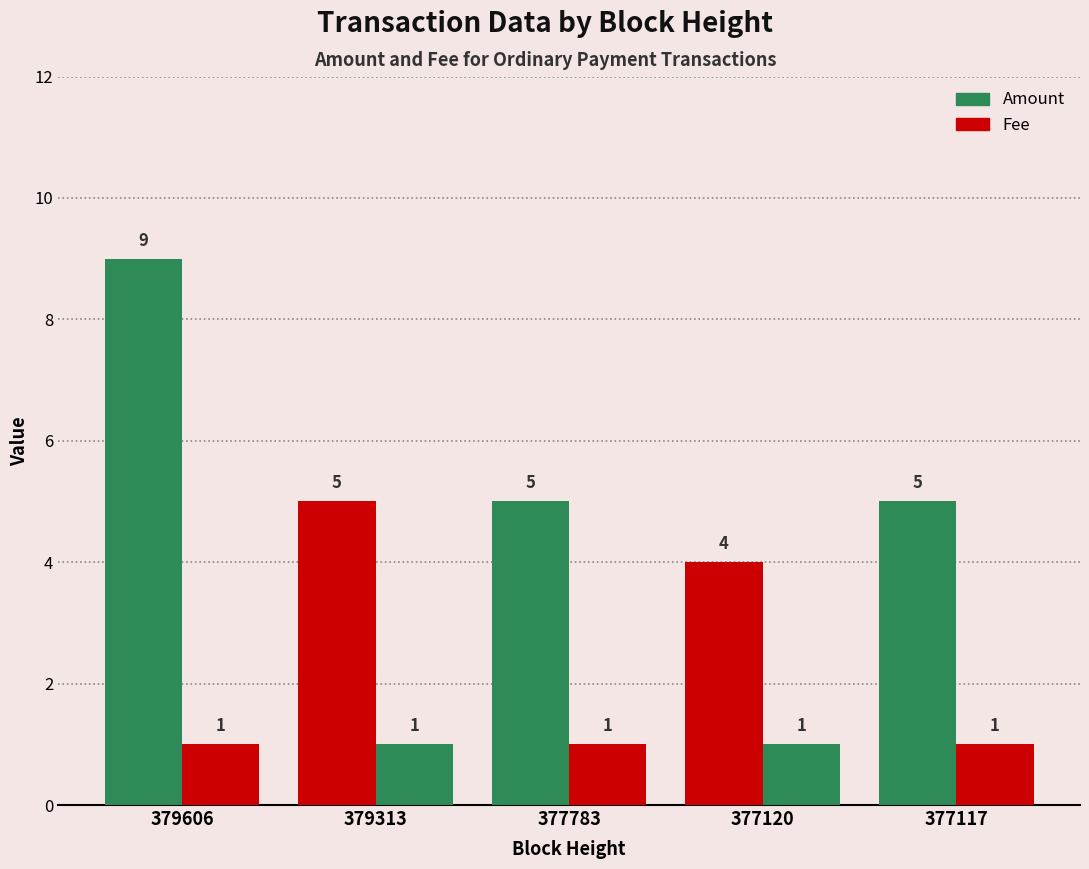

How many groups of bars are there?

5